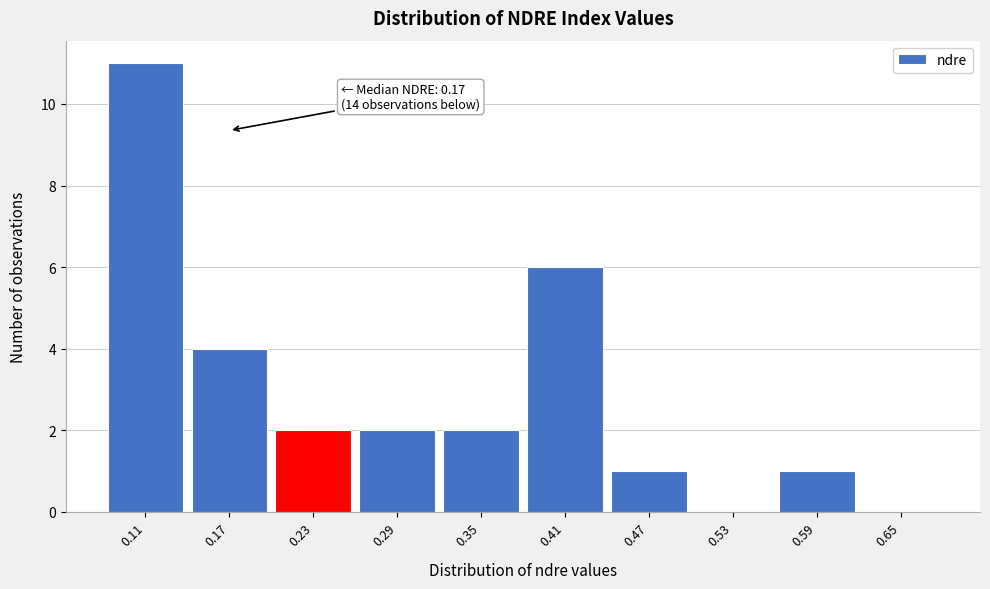

Which range on the x-axis has the tallest bar?

0.08 to 0.14